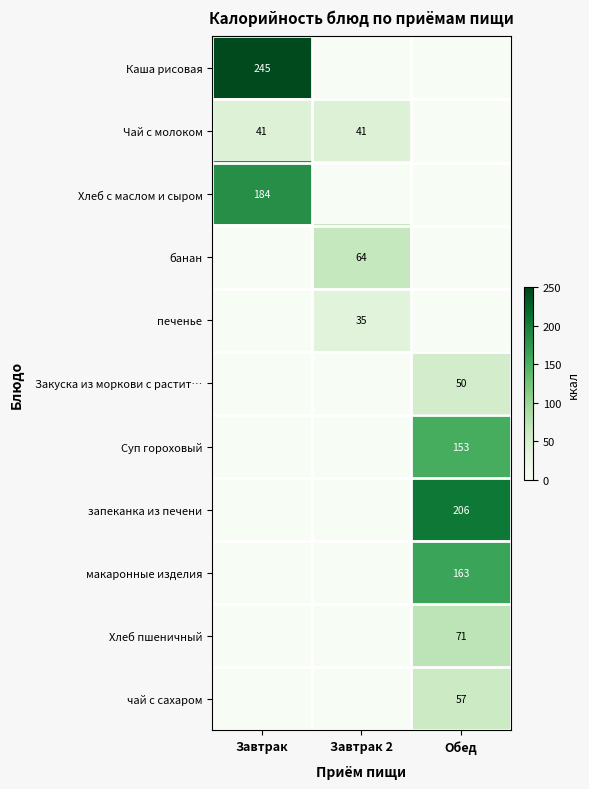

Is it true that чай с сахаром equals 83 at Обед?

False